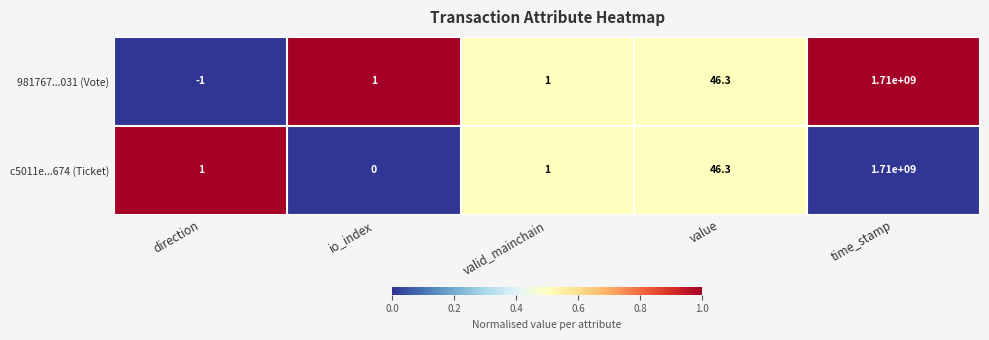

Rank the series by their average value, from lowest to highest.

981767...031 (Vote), c5011e...674 (Ticket)